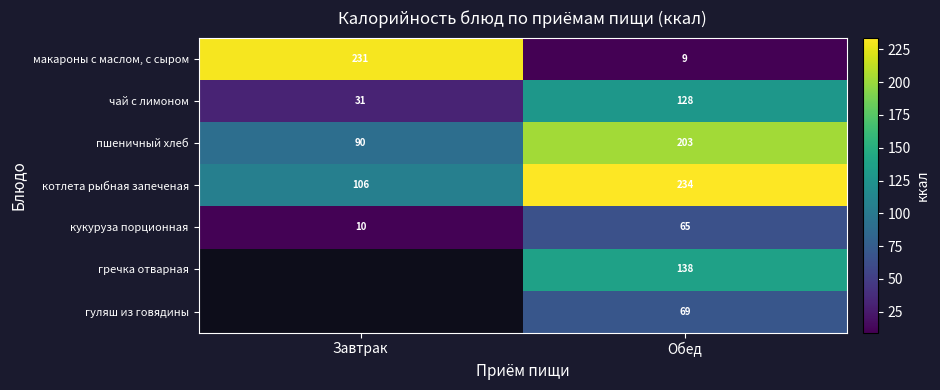

Is it true that кукуруза порционная equals 5 at Завтрак?

False